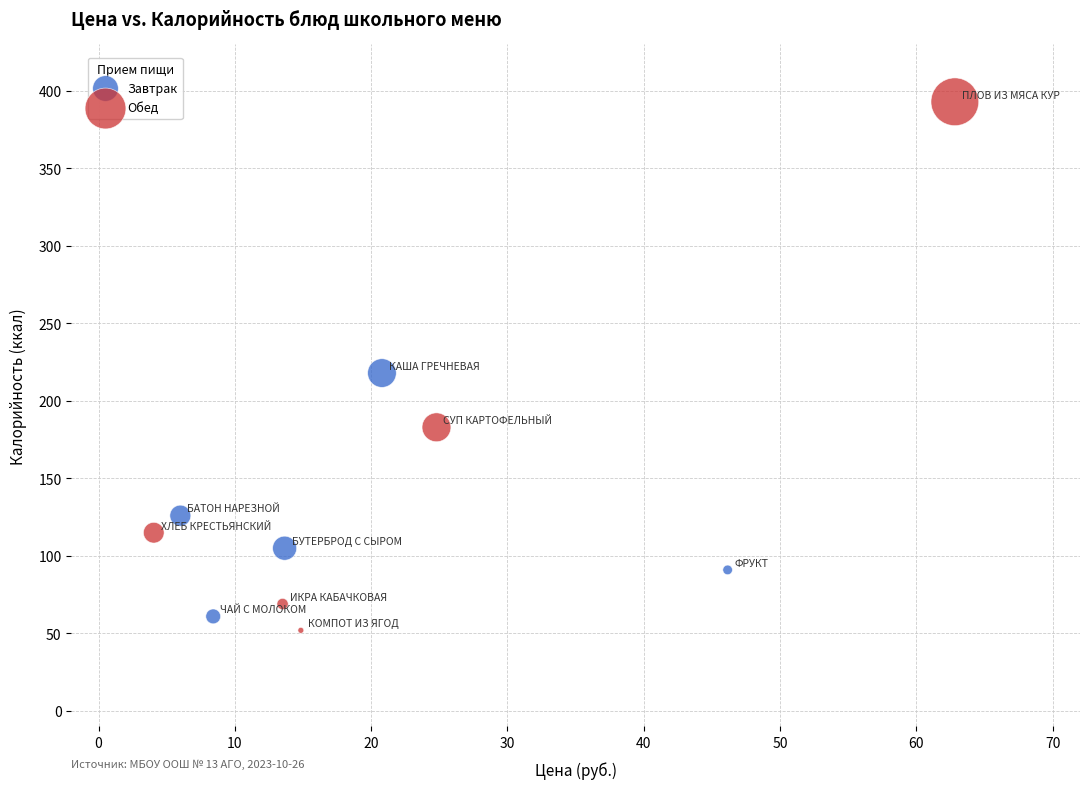

Which series contains the highest Y value?

Обед